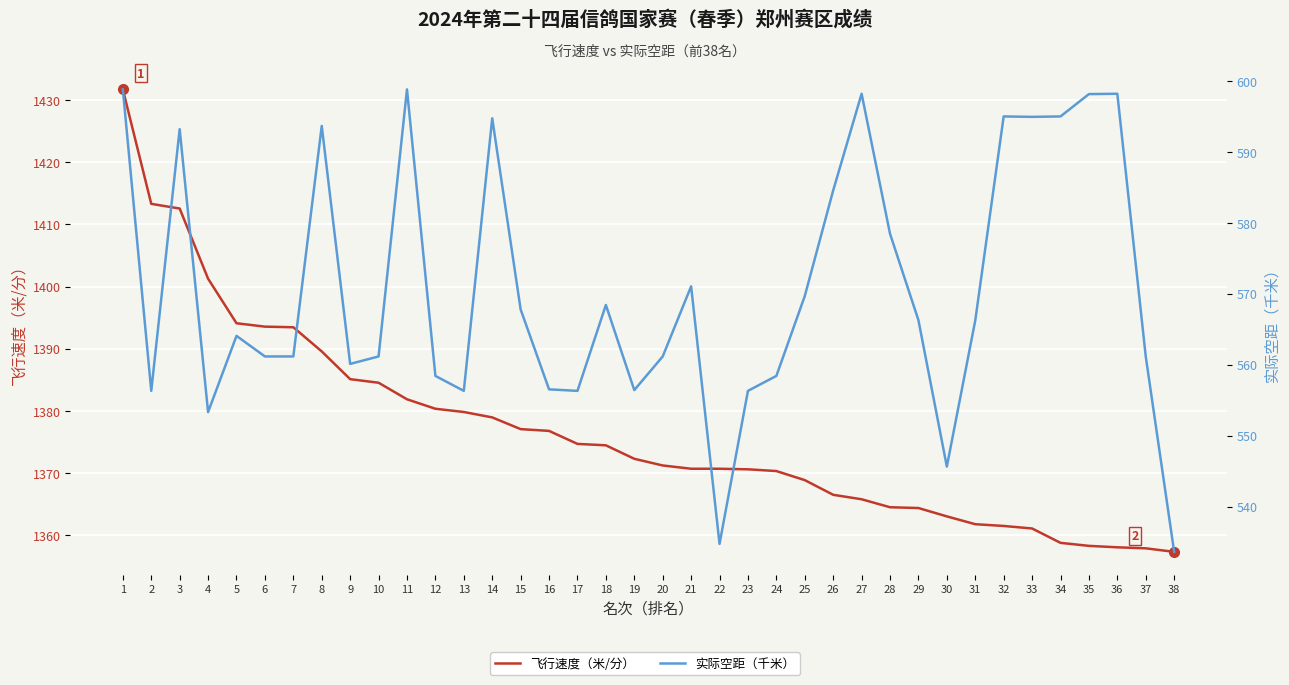

True or false: 飞行速度（米/分） and 实际空距（千米） intersect in this chart.

False